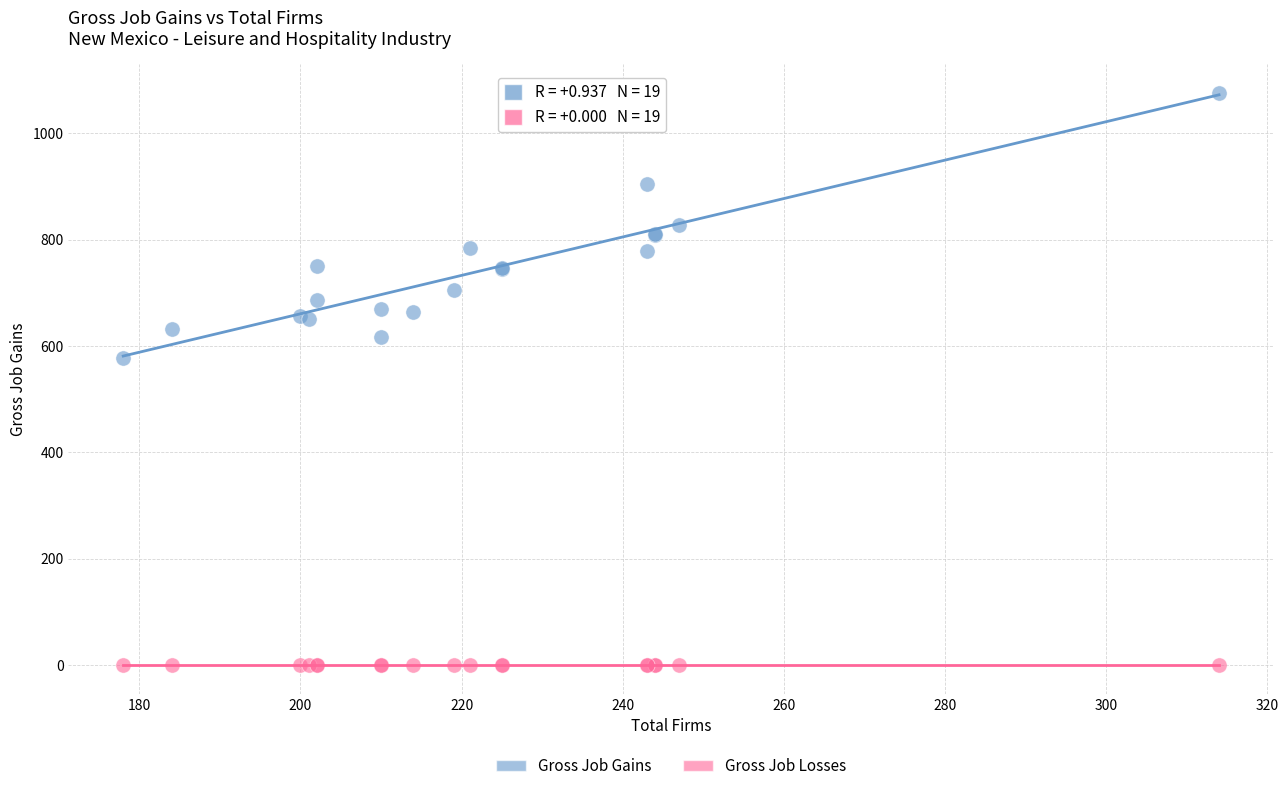

Which series contains the highest Y value?

Gross Job Gains